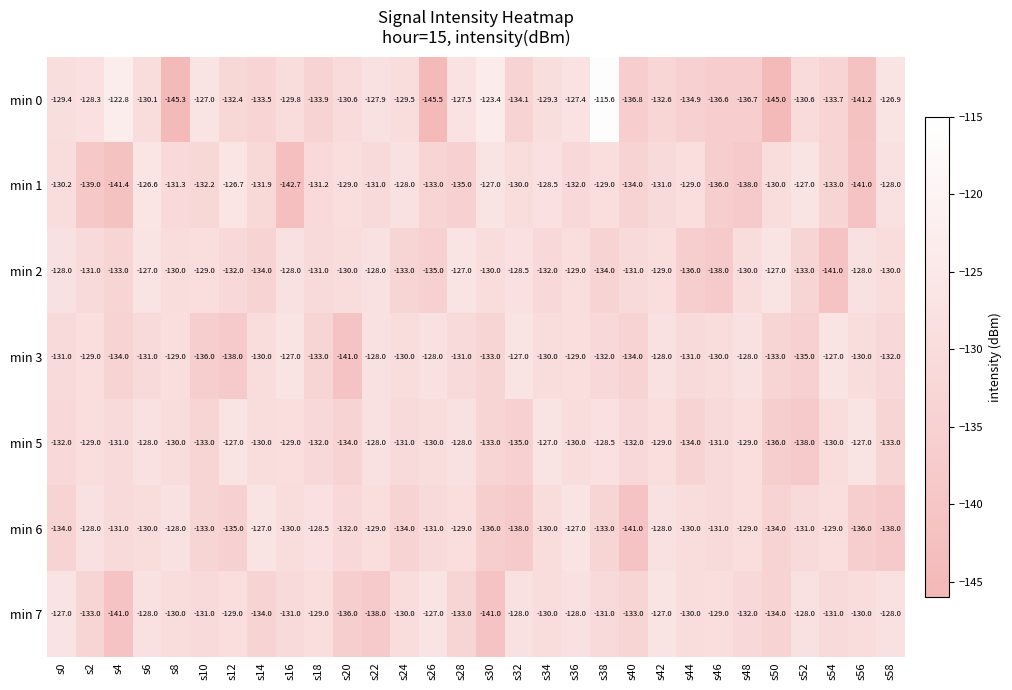

Is the value of min 0 at s20 greater than the value of min 3 at s18?

Yes